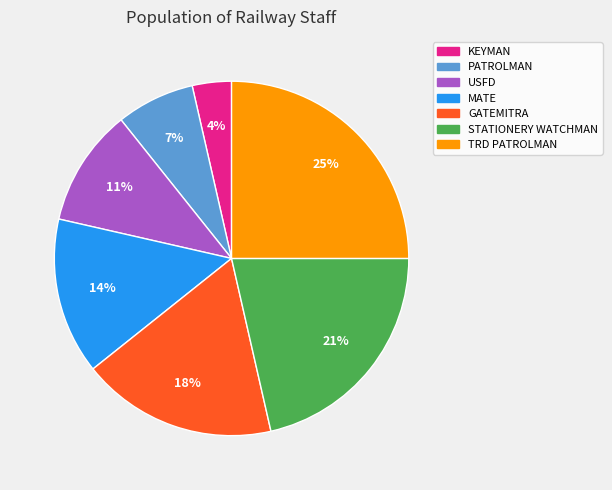

Which slice is the largest?

TRD PATROLMAN